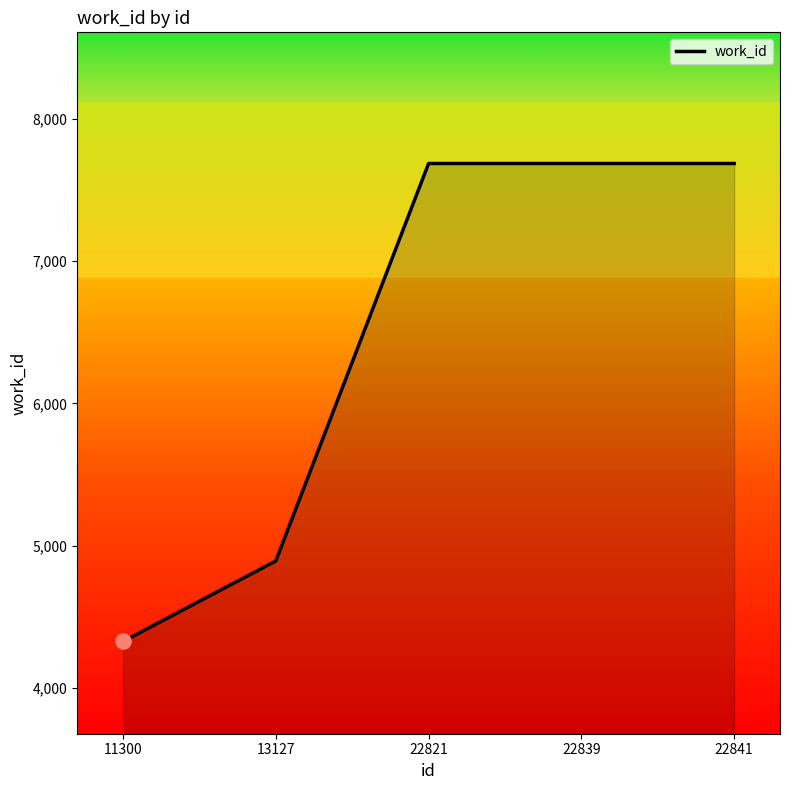

Between 13127 and 22841, which is larger?

22841